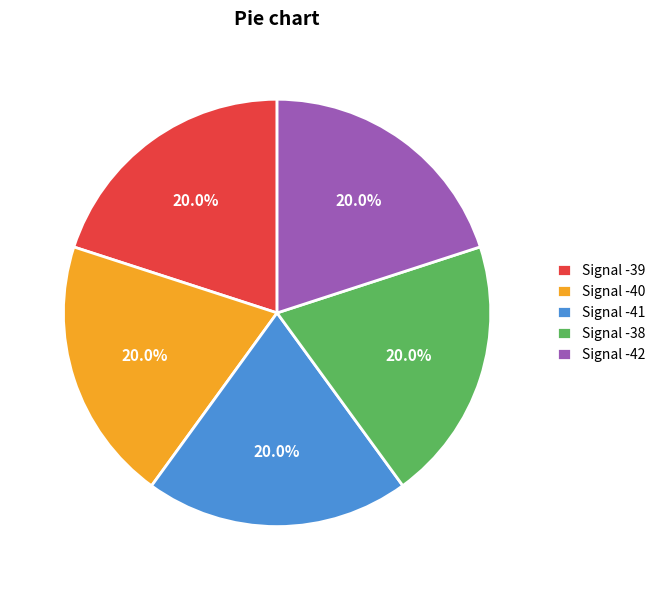

To the nearest percent, what is the combined percentage of Signal -41 and Signal -40?

40%